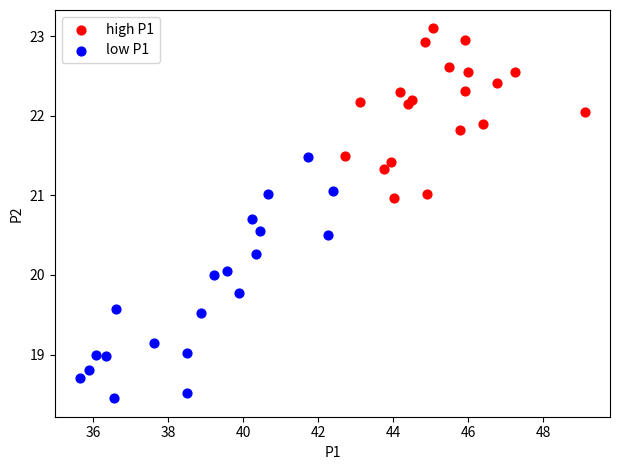

Which series contains the highest Y value?

high P1